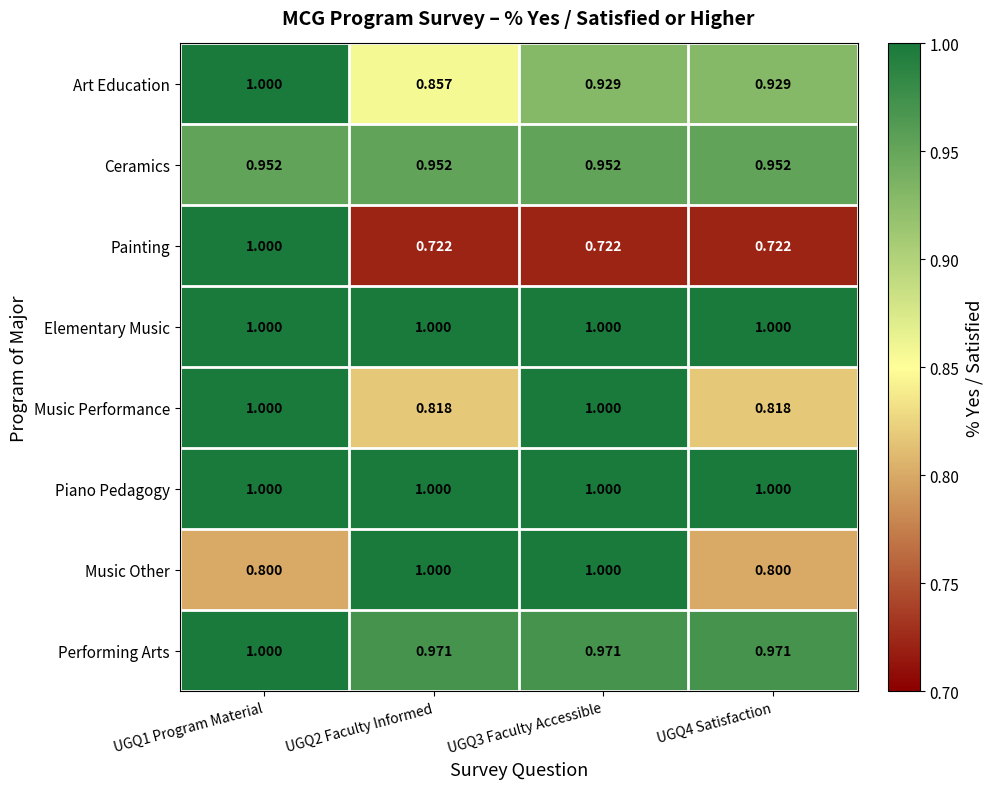

Which series changed the most between UGQ1 Program Material and UGQ4 Satisfaction?

Painting